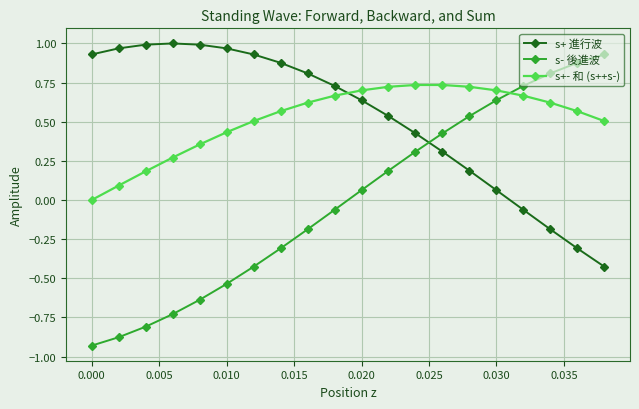

What is the difference between the maximum and minimum values in the s+ 進行波 series?

1.4